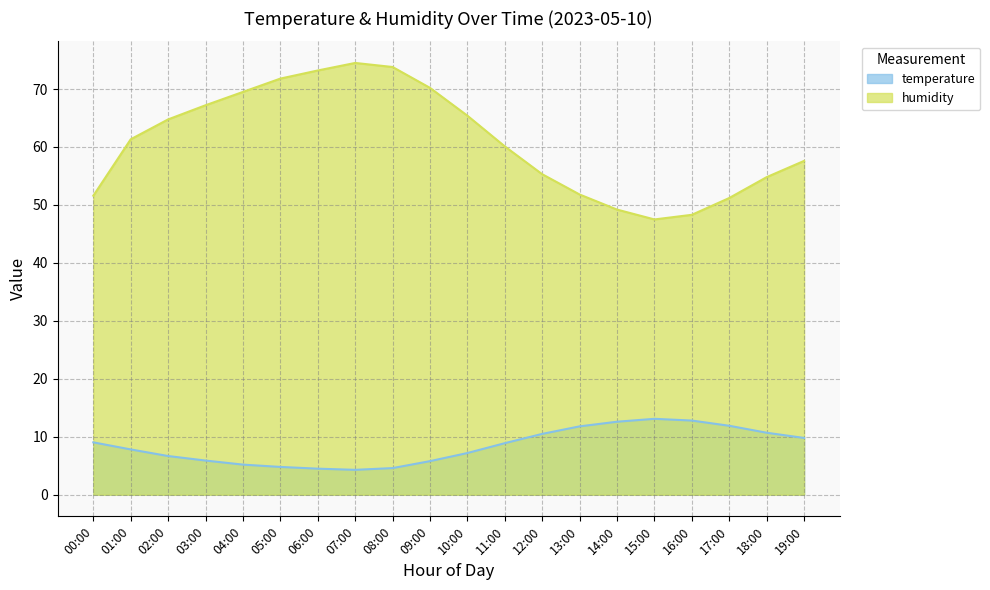

What is the minimum value shown in the chart?

4.3